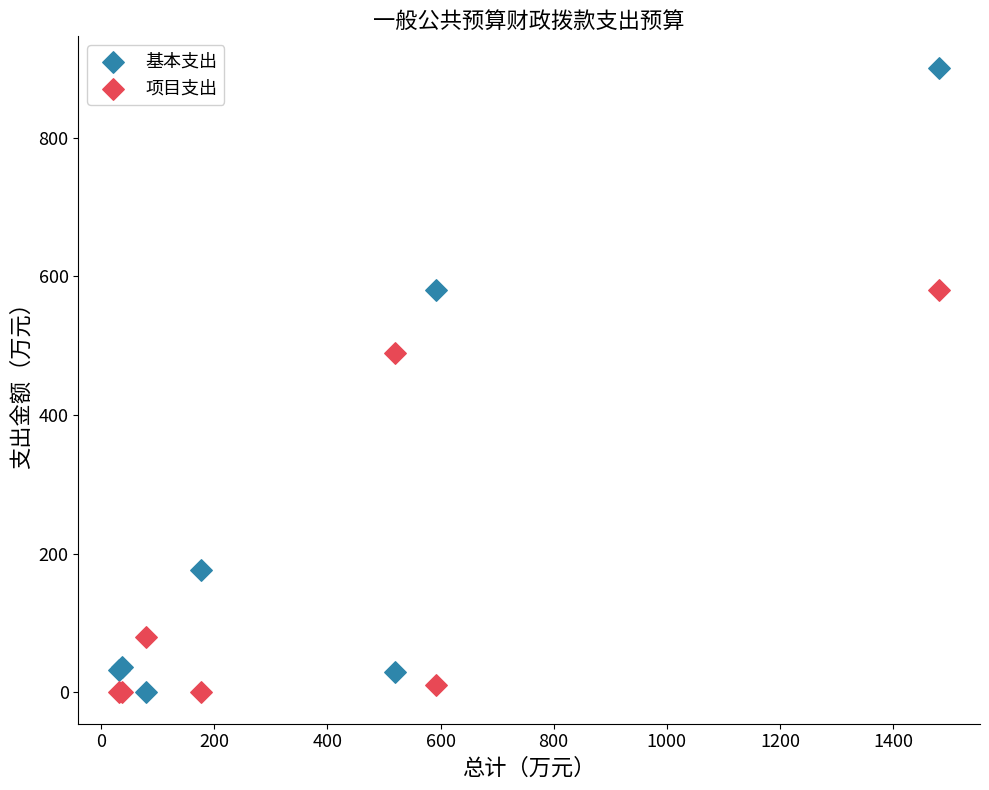

Which series has the widest spread of Y values?

基本支出